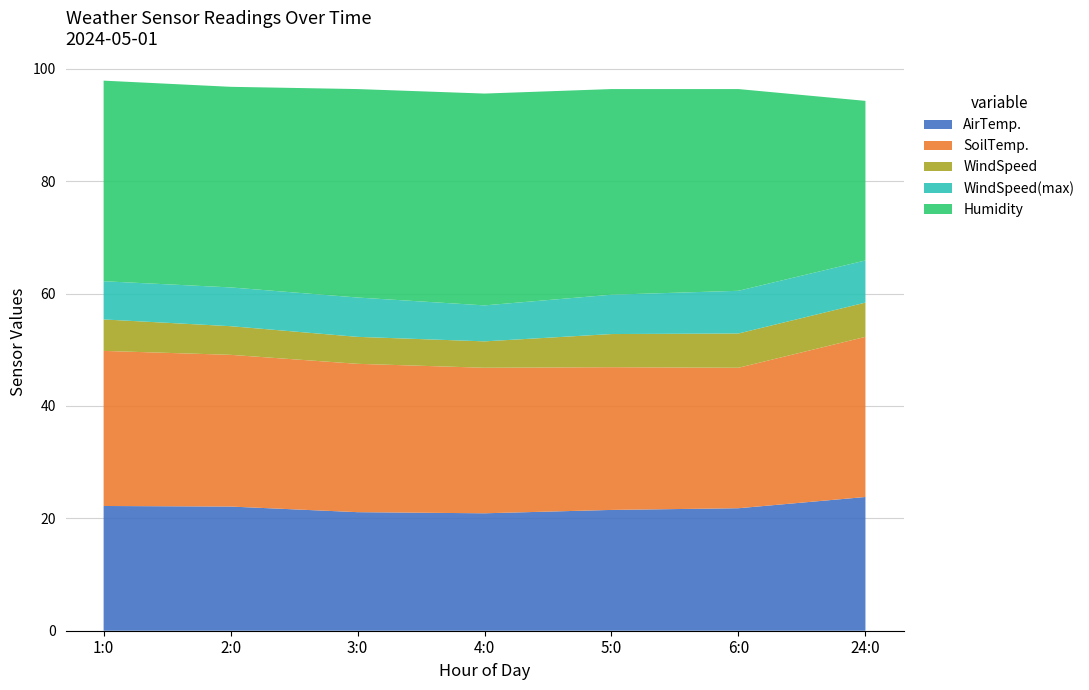

True or false: AirTemp. has a value of 20.9 at 4:0.

True